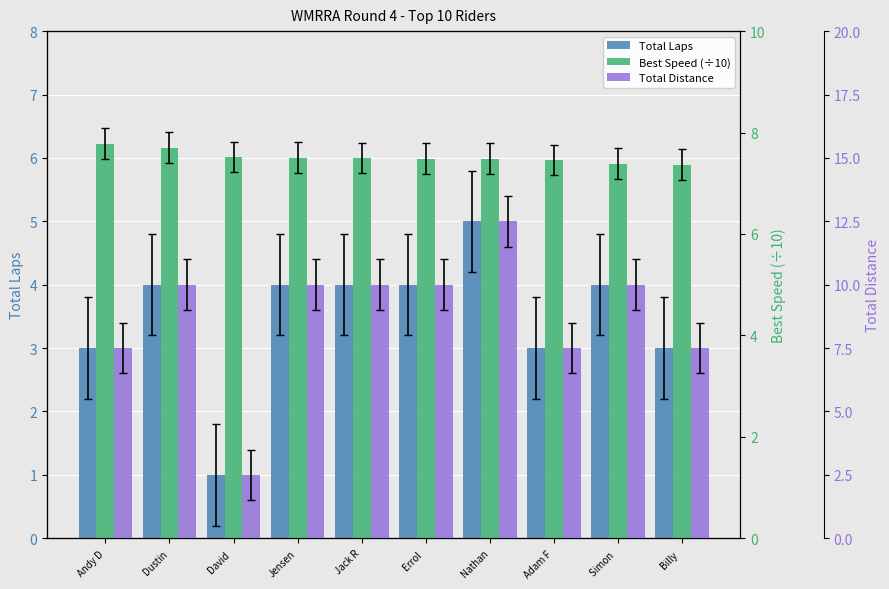

The value of Total Laps at David  is 0.5. True or false?

False